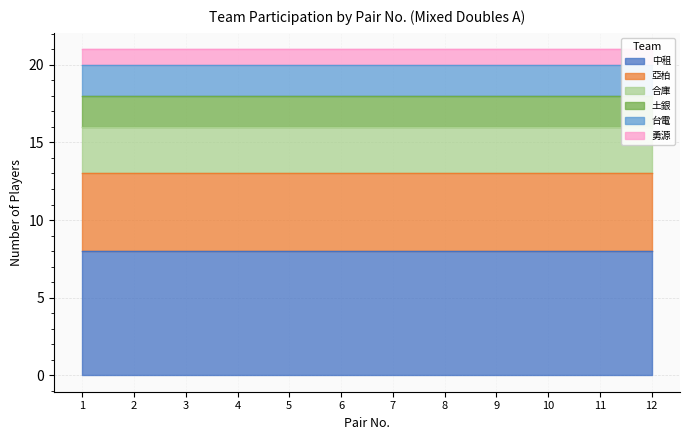

Does the chart have visible grid lines?

Yes